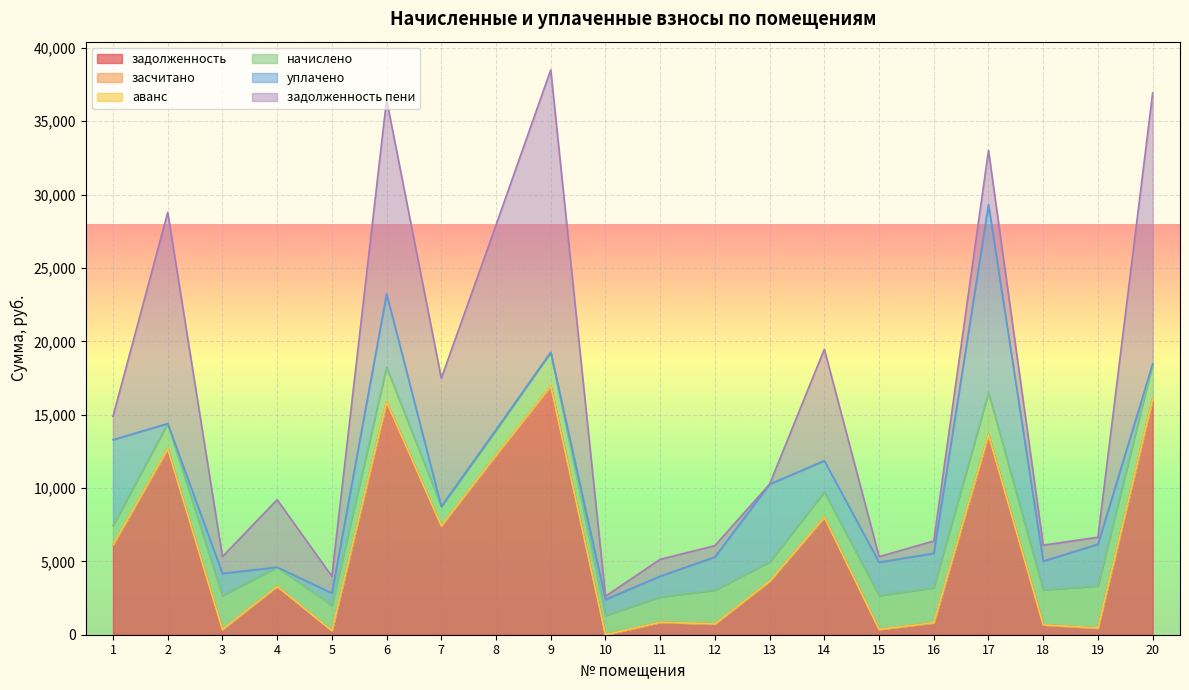

Which series changed the most between 2 and 3?

задолженность пени